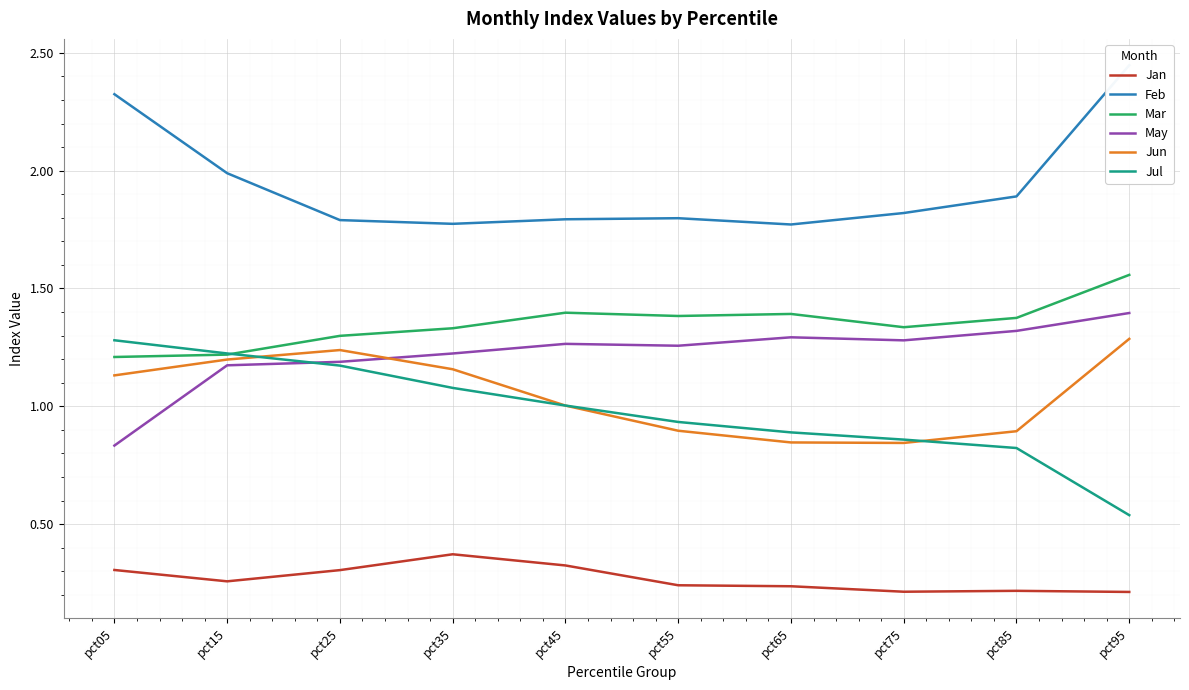

Reading left to right, what are all the values shown in this chart?

Jan: pct05=0.3	pct15=0.3	pct25=0.3	pct35=0.4	pct45=0.3	pct55=0.2	pct65=0.2	pct75=0.2	pct85=0.2	pct95=0.2
Feb: pct05=2.3	pct15=2.0	pct25=1.8	pct35=1.8	pct45=1.8	pct55=1.8	pct65=1.8	pct75=1.8	pct85=1.9	pct95=2.4
Mar: pct05=1.2	pct15=1.2	pct25=1.3	pct35=1.3	pct45=1.4	pct55=1.4	pct65=1.4	pct75=1.3	pct85=1.4	pct95=1.6
May: pct05=0.8	pct15=1.2	pct25=1.2	pct35=1.2	pct45=1.3	pct55=1.3	pct65=1.3	pct75=1.3	pct85=1.3	pct95=1.4
Jun: pct05=1.1	pct15=1.2	pct25=1.2	pct35=1.2	pct45=1.0	pct55=0.9	pct65=0.8	pct75=0.8	pct85=0.9	pct95=1.3
Jul: pct05=1.3	pct15=1.2	pct25=1.2	pct35=1.1	pct45=1.0	pct55=0.9	pct65=0.9	pct75=0.9	pct85=0.8	pct95=0.5